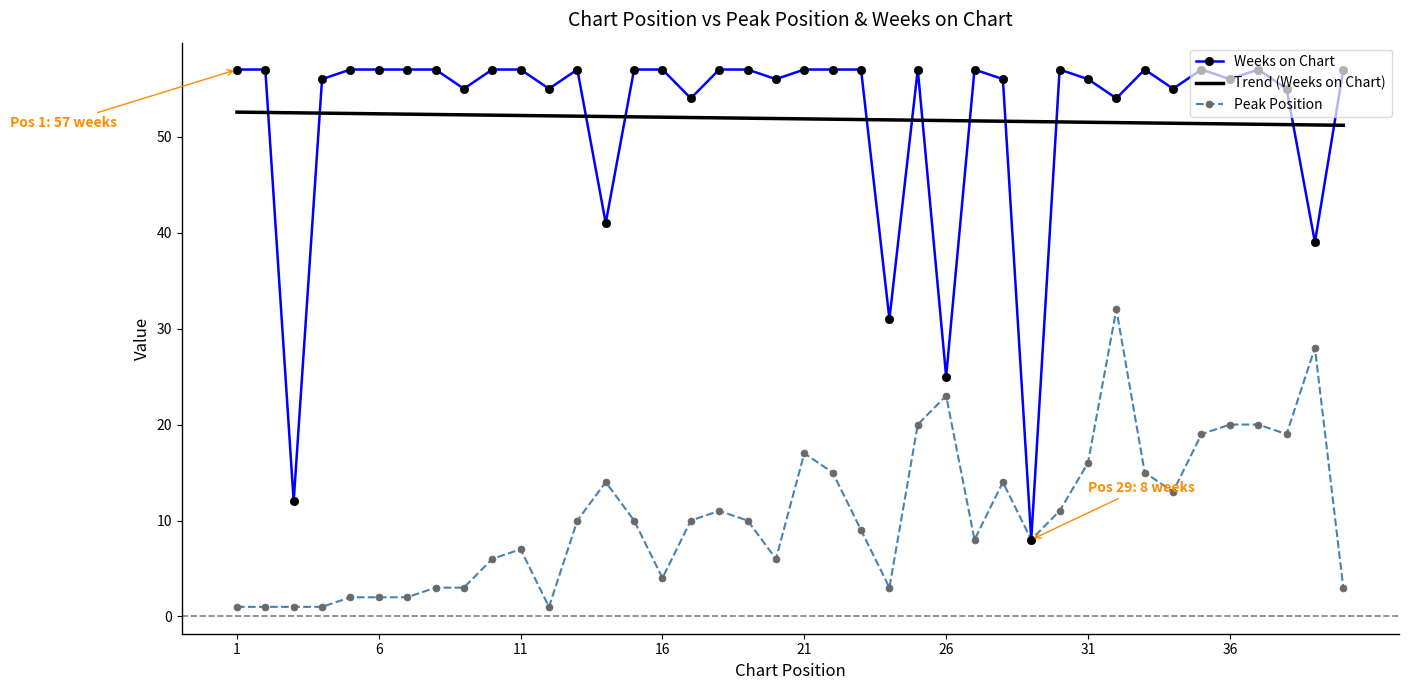

List the series in order of their peak value, highest first.

Weeks on Chart, Trend (Weeks on Chart), Peak Position